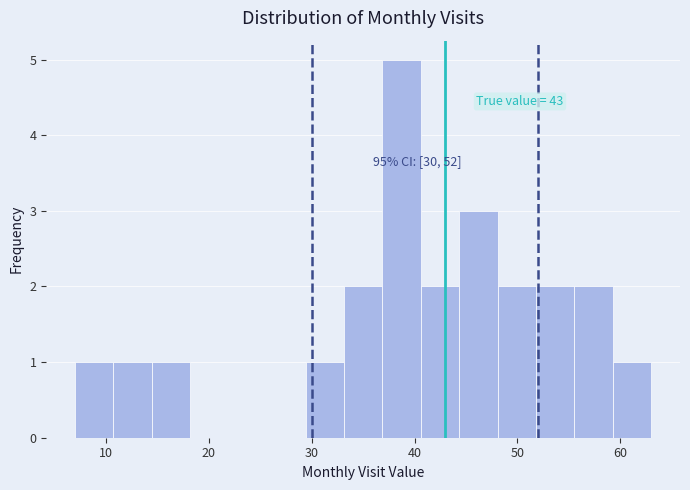

Around what value on the x-axis is the tallest bar? Give the approximate position of its centre, as read against the axis.

39